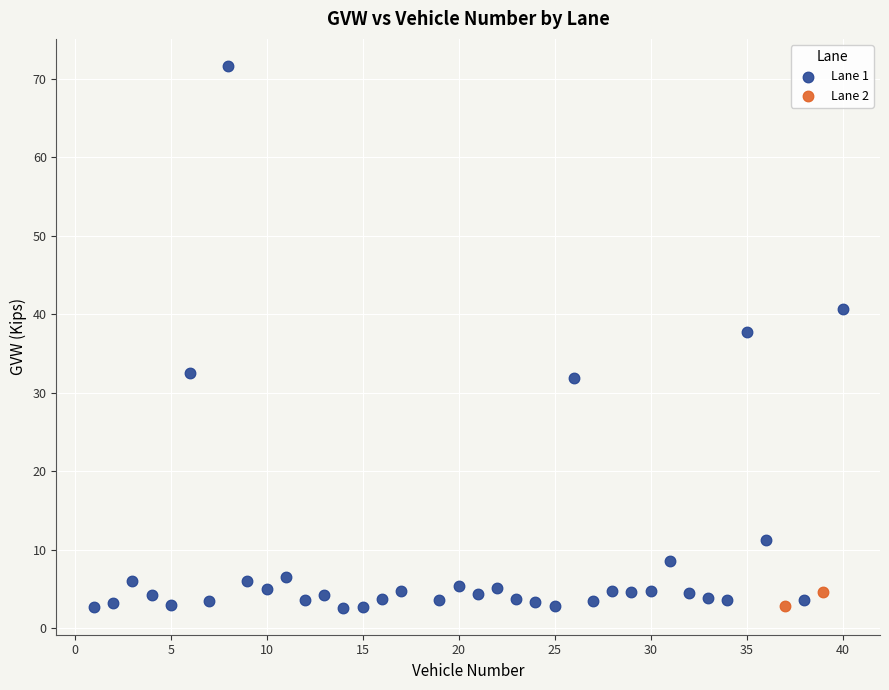

What are all the series names shown in the legend?

Lane 1, Lane 2